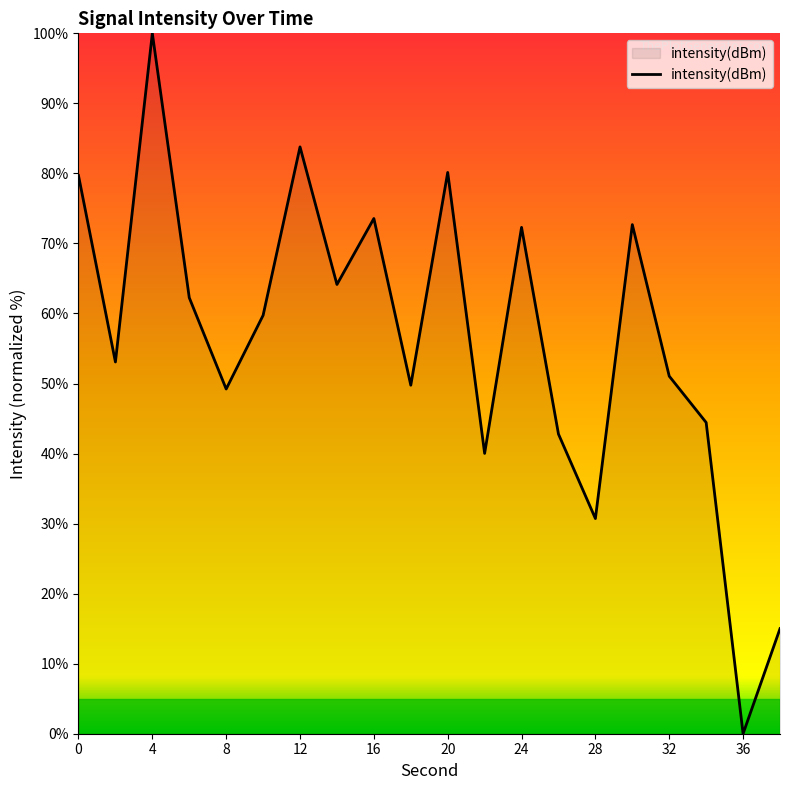

What is the difference between the second highest and minimum values?

83.8